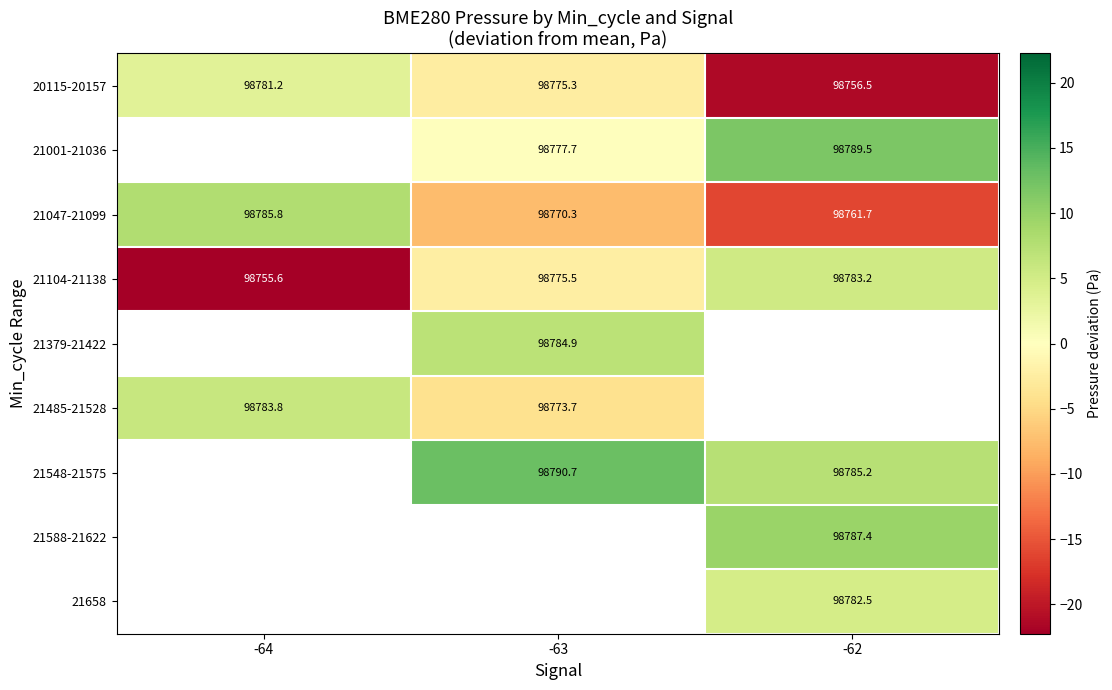

What is the difference between the maximum and minimum values in the 21047-21099 series?

24.1